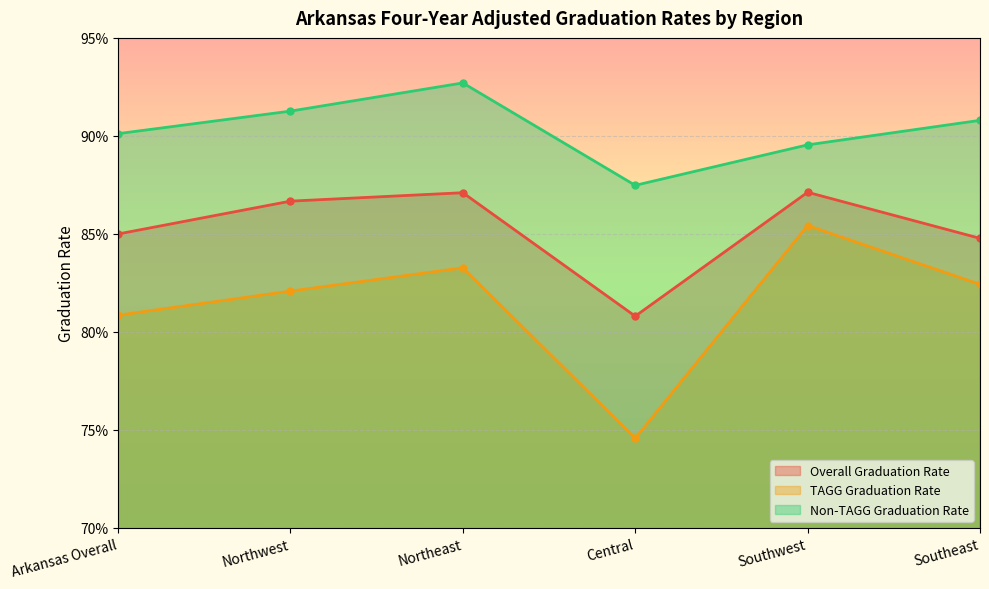

Which has a higher value, Arkansas Overall or Southeast?

Arkansas Overall